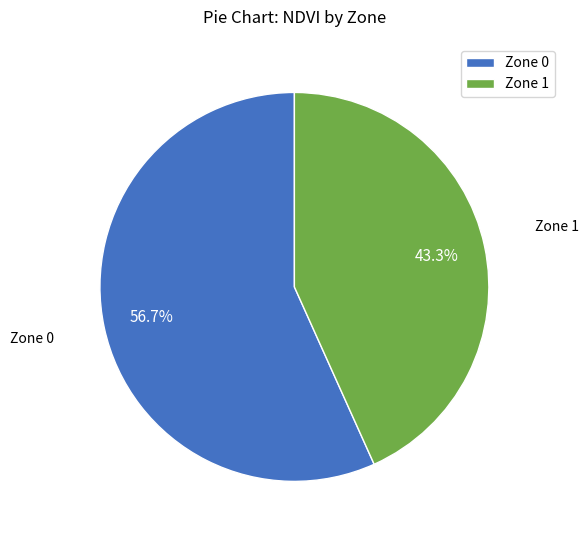

The Zone 1 slice represents 52% of the pie. True or false?

False